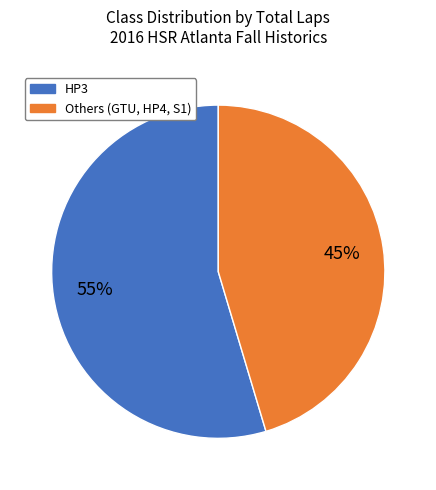

To the nearest percent, what percentage of the pie is HP3?

55%